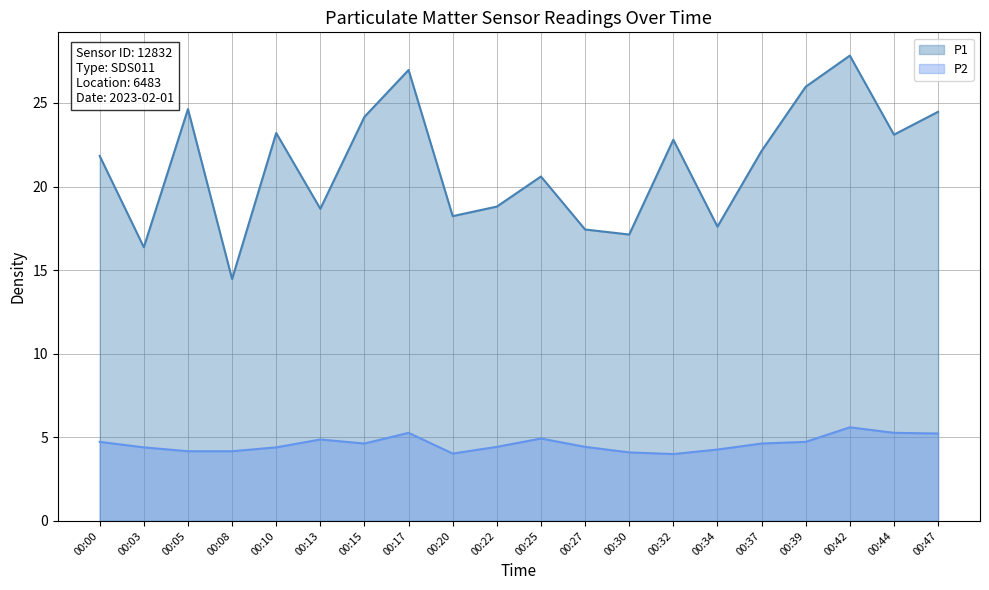

What is the highest value of the P2 series?

5.6